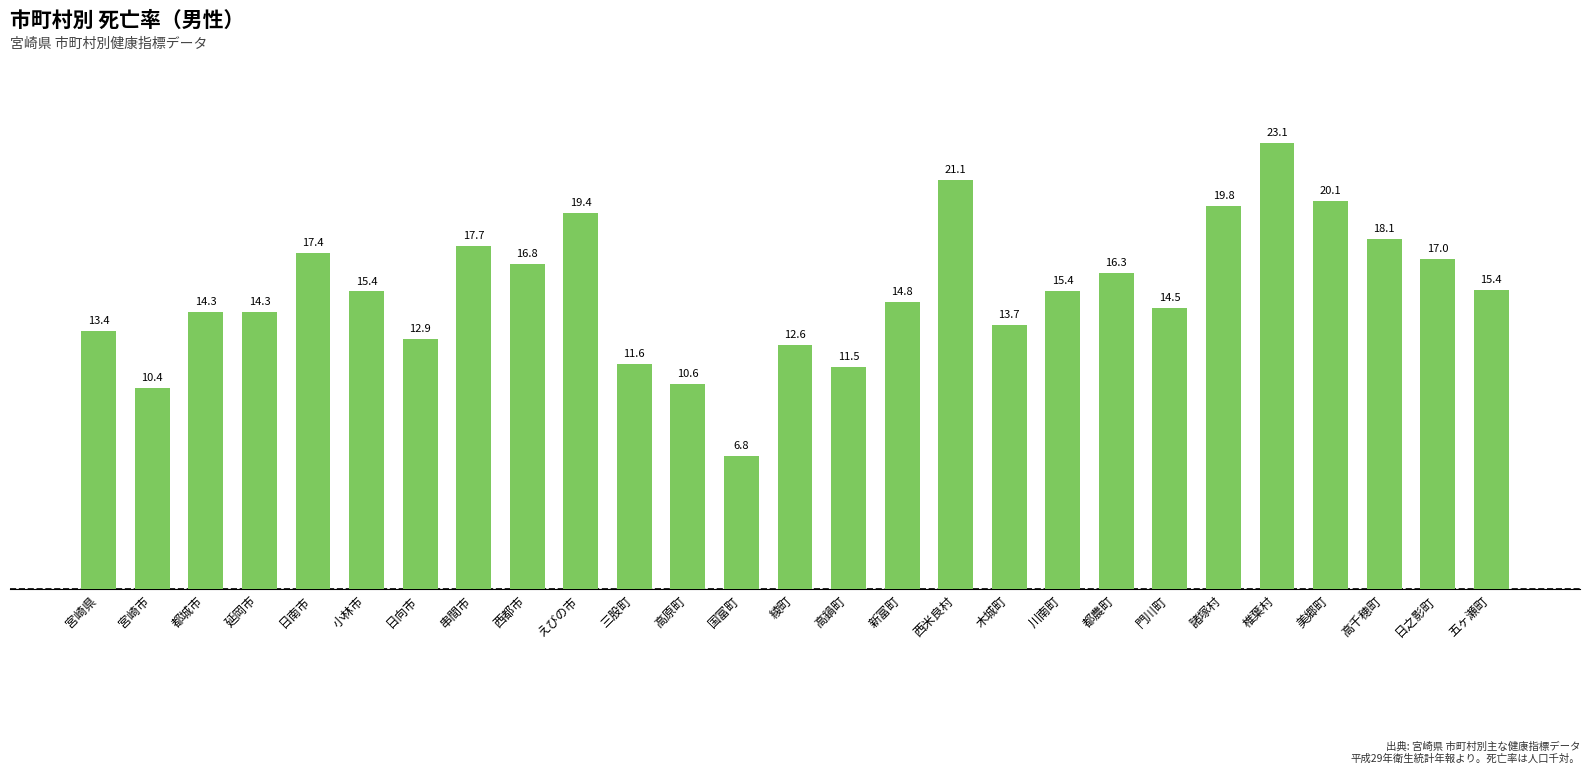

The value at 延岡市 is 5.6. True or false?

False